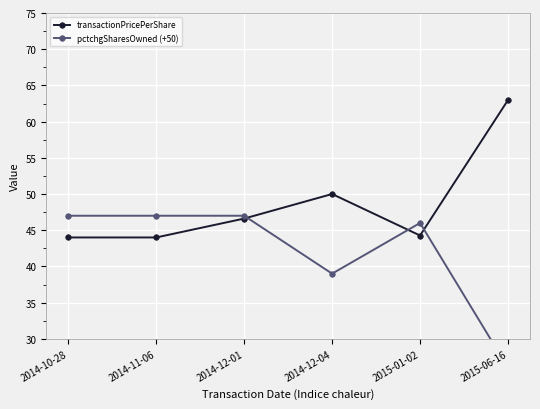

Is the value of pctchgSharesOwned (+50) at 2014-10-28 greater than the value of transactionPricePerShare at 2015-01-02?

Yes